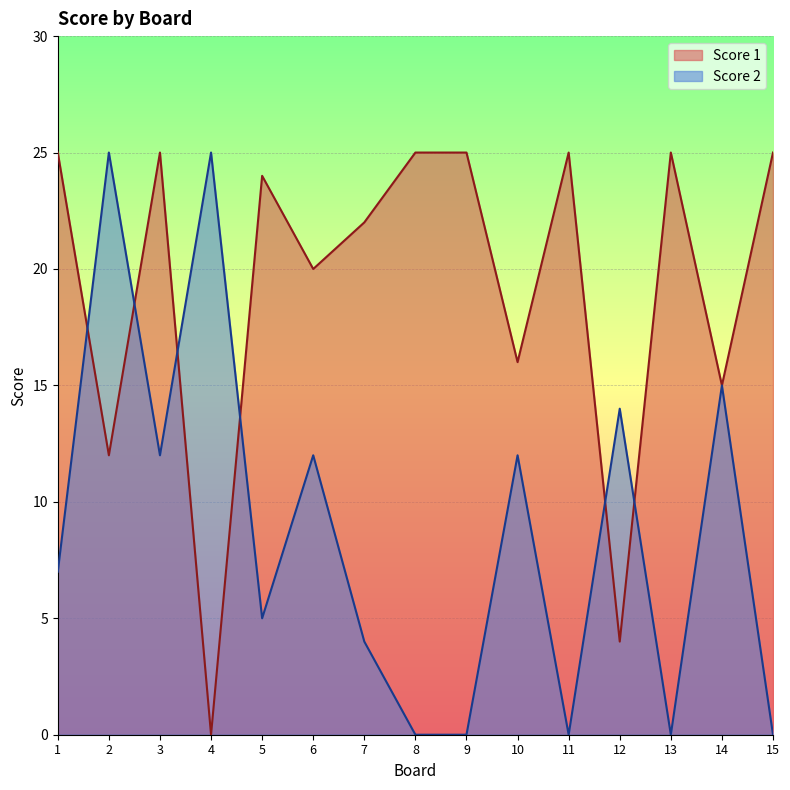

Where is Score 1 nearest to the value 12?

2